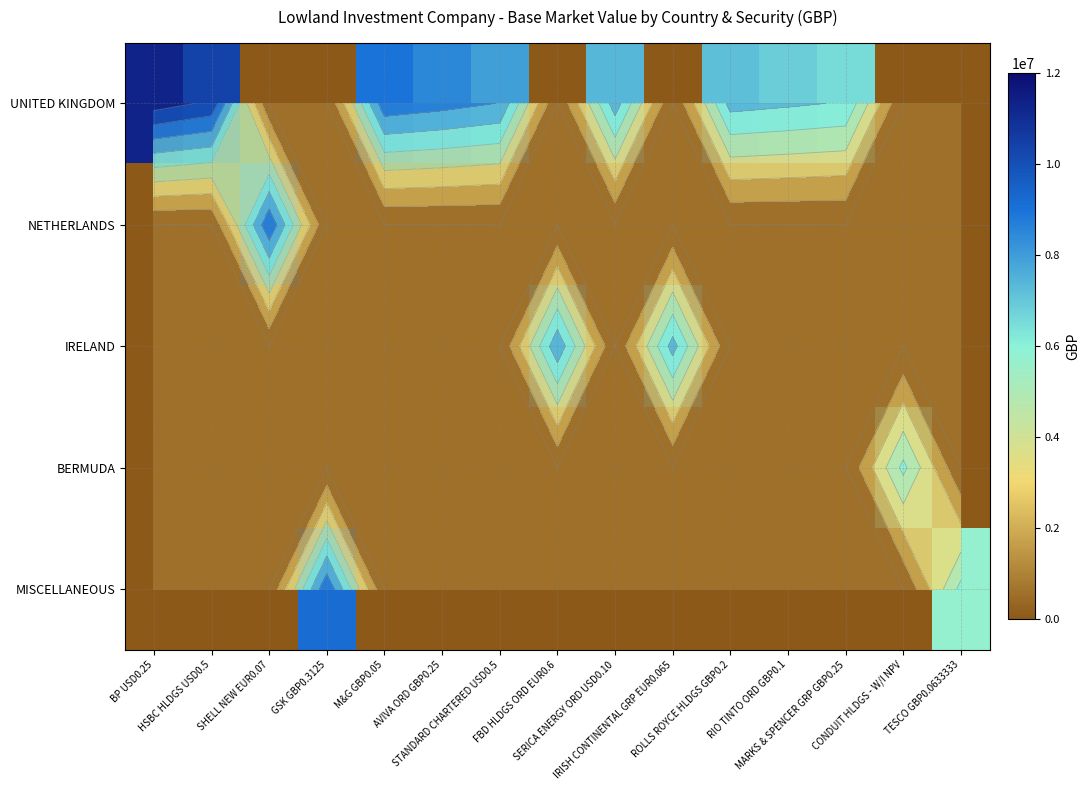

At which category is the sum across all series the highest?

BP USD0.25